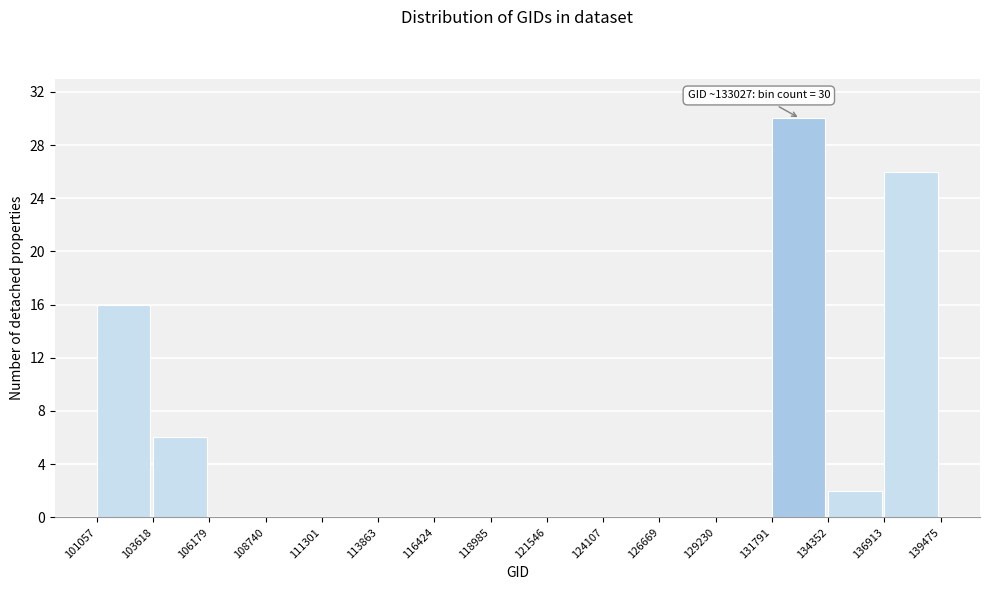

Which range on the x-axis has the tallest bar?

131791 to 134352